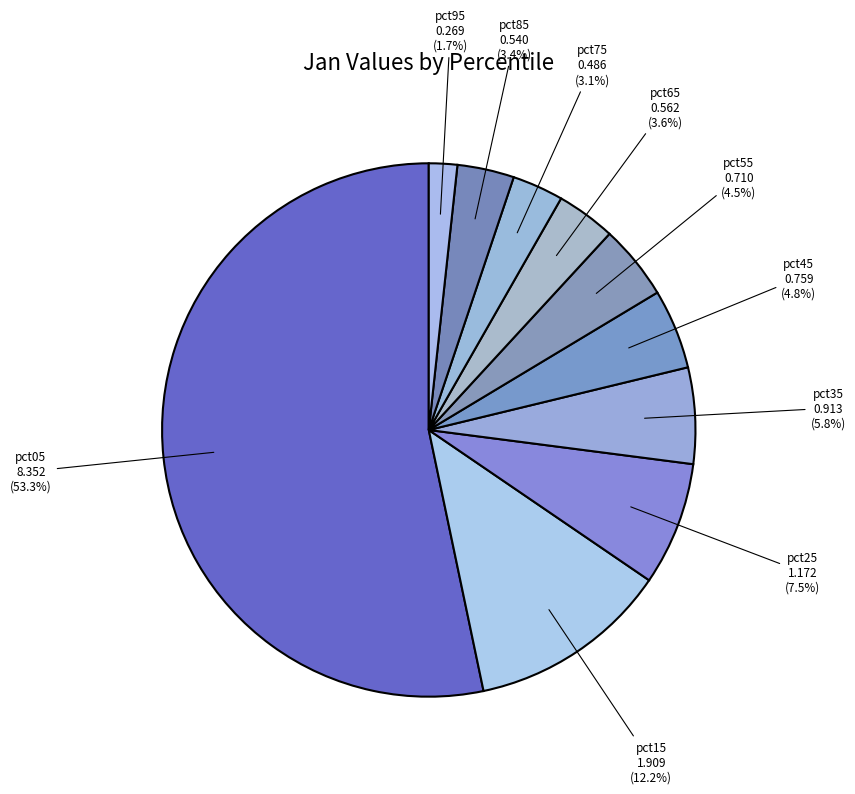

What is the total percentage of pct15 and pct95?

13.9%